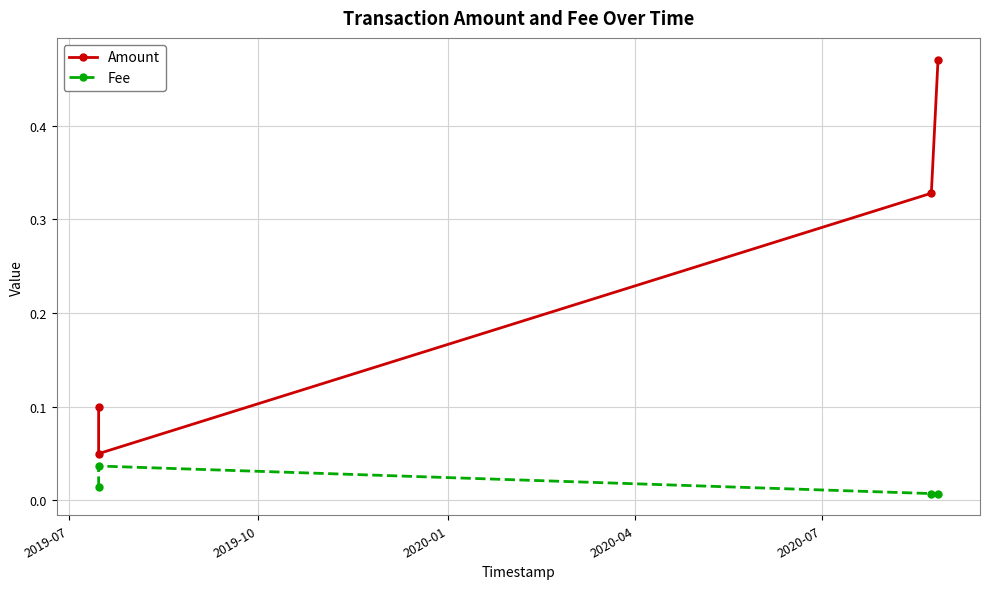

Count the Fee values in the range 0 to 1.

4